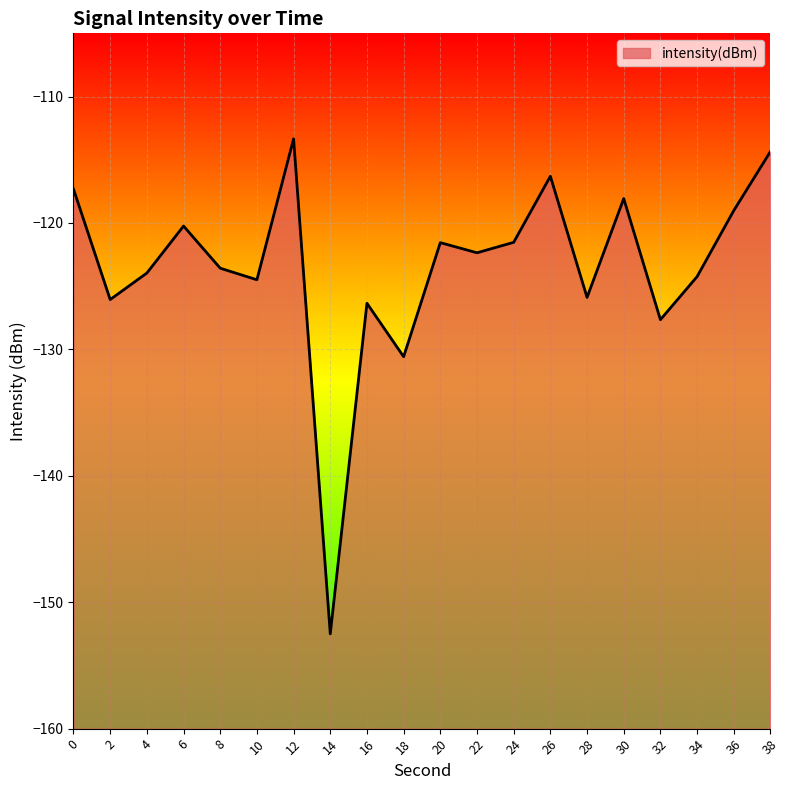

What is the difference between the values at 6 and 8?

3.3